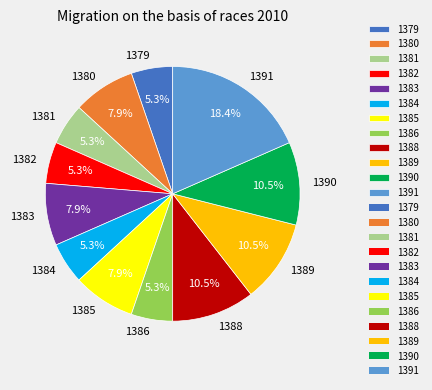

Is it true that 1391 is 18% of the pie?

True